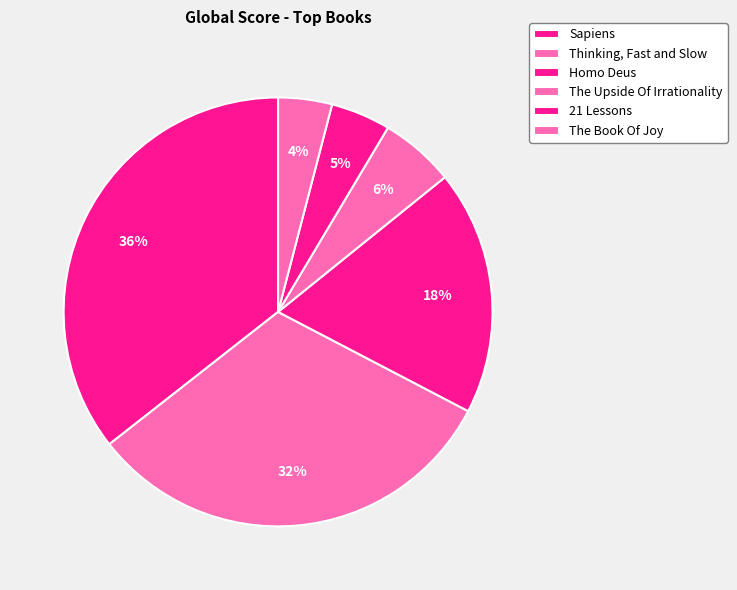

Count the number of slices in the pie.

6